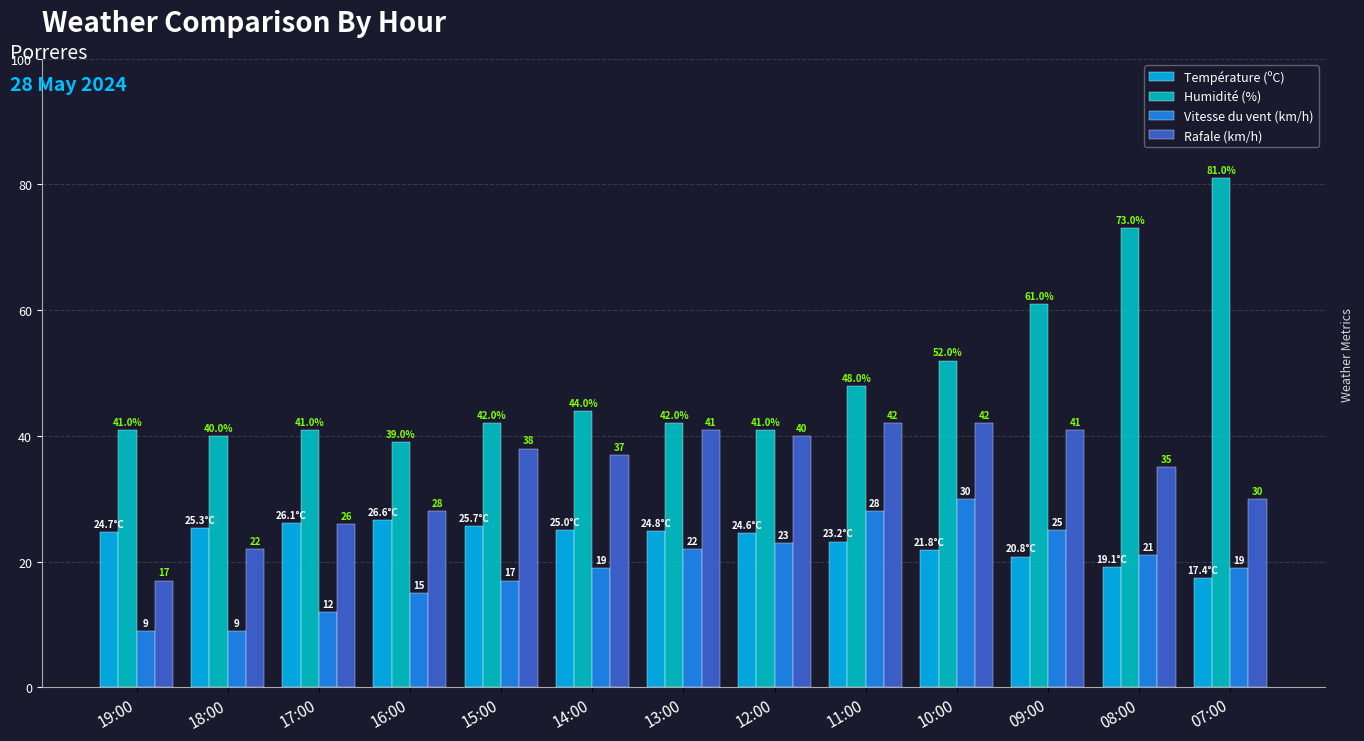

Reading right to left, list all the values displayed in this chart.

Température (ºC): 17.4	19.1	20.8	21.8	23.2	24.6	24.8	25.0	25.7	26.6	26.1	25.3	24.7
Humidité (%): 81.0	73.0	61.0	52.0	48.0	41.0	42.0	44.0	42.0	39.0	41.0	40.0	41.0
Vitesse du vent (km/h): 19.0	21.0	25.0	30.0	28.0	23.0	22.0	19.0	17.0	15.0	12.0	9.0	9.0
Rafale (km/h): 30.0	35.0	41.0	42.0	42.0	40.0	41.0	37.0	38.0	28.0	26.0	22.0	17.0